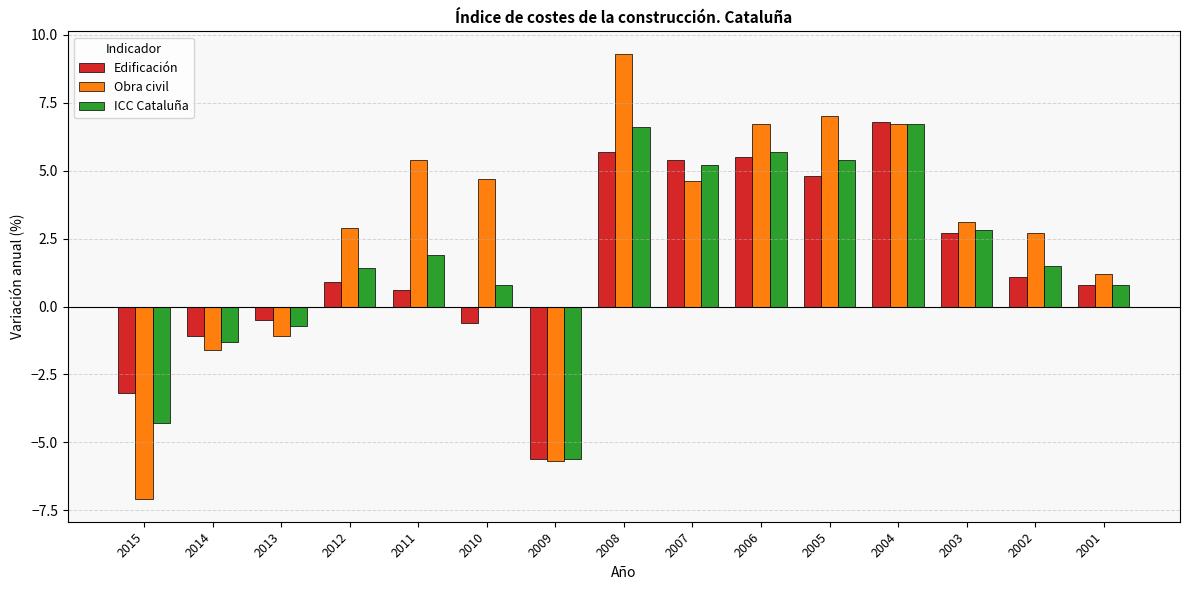

Where does the Obra civil series first go above 3?

2011